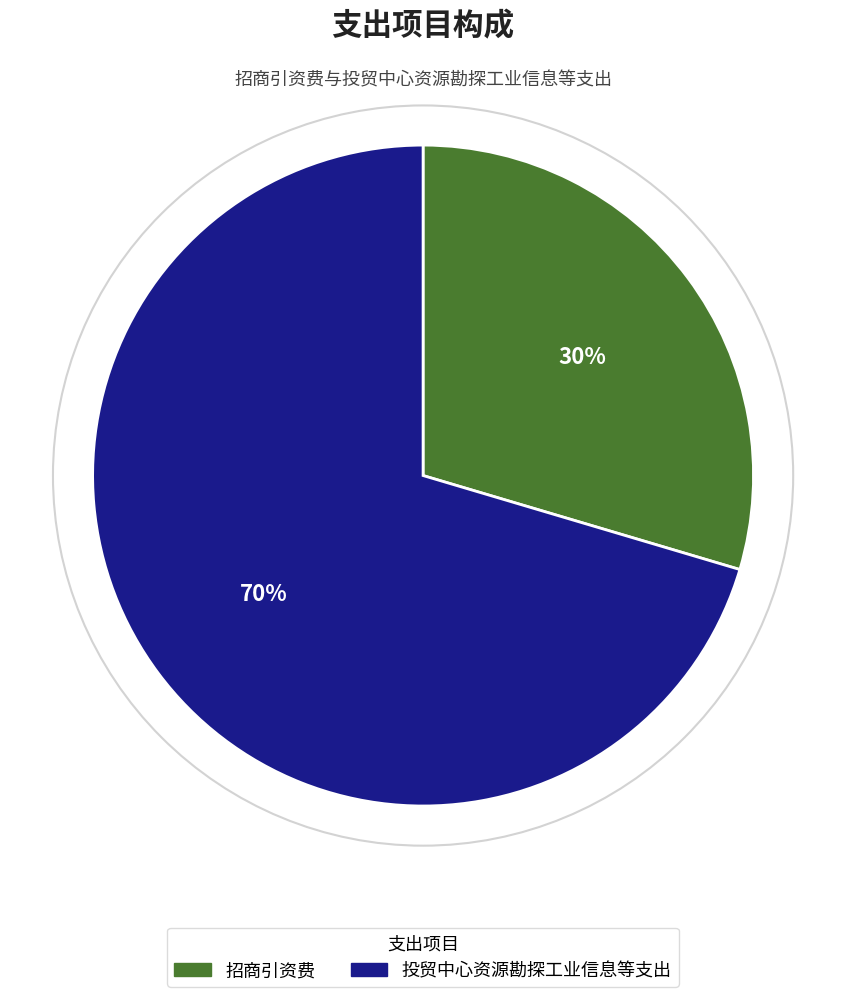

Between 招商引资费 and 投贸中心资源勘探工业信息等支出, which is larger?

投贸中心资源勘探工业信息等支出